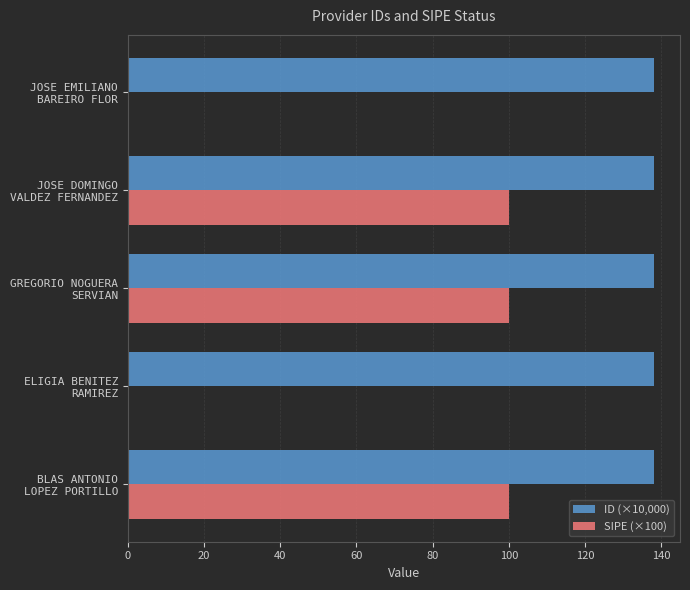

Count the number of categories in the chart.

5